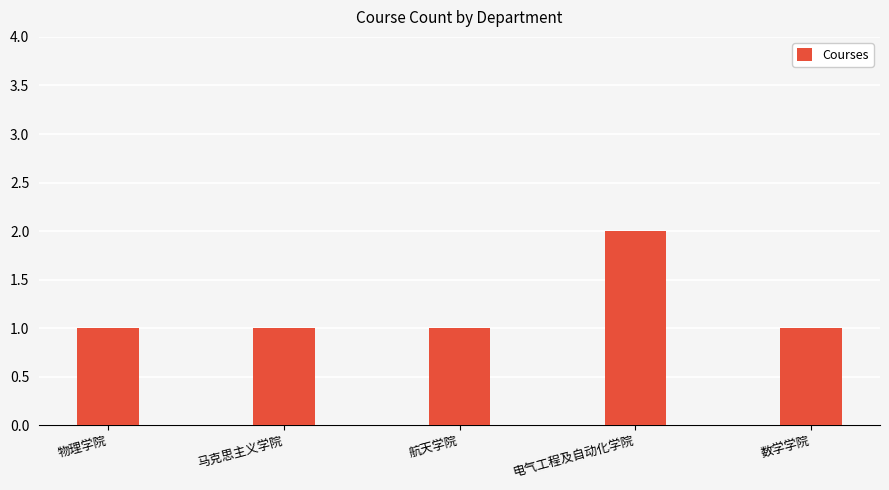

The value at 马克思主义学院 is 1. True or false?

True